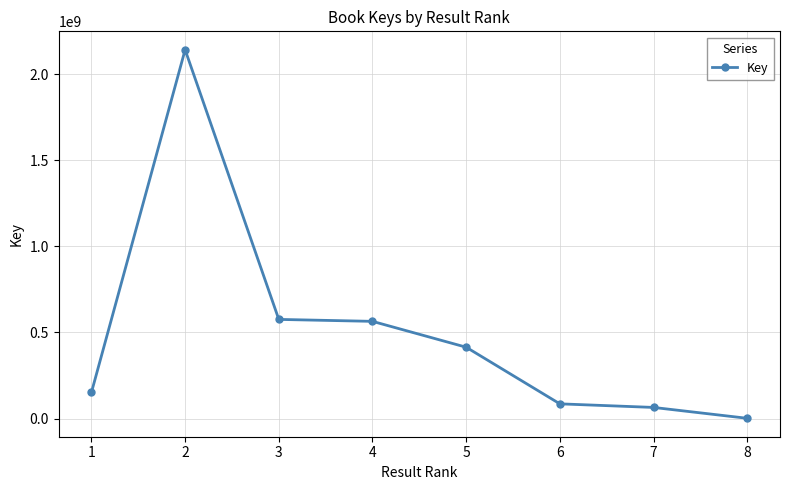

Where is the first local maximum?

2